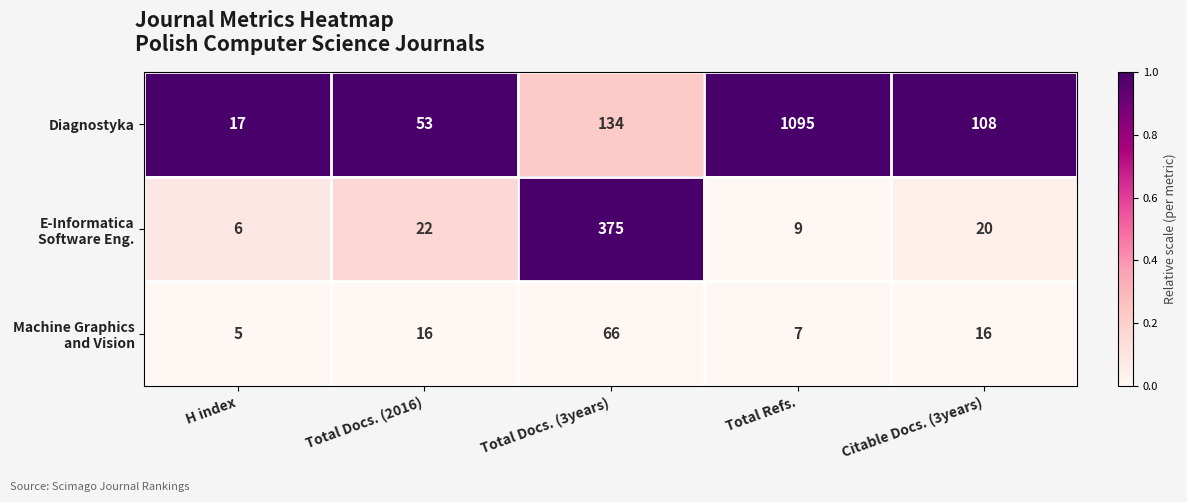

What is the minimum value shown in the chart?

5